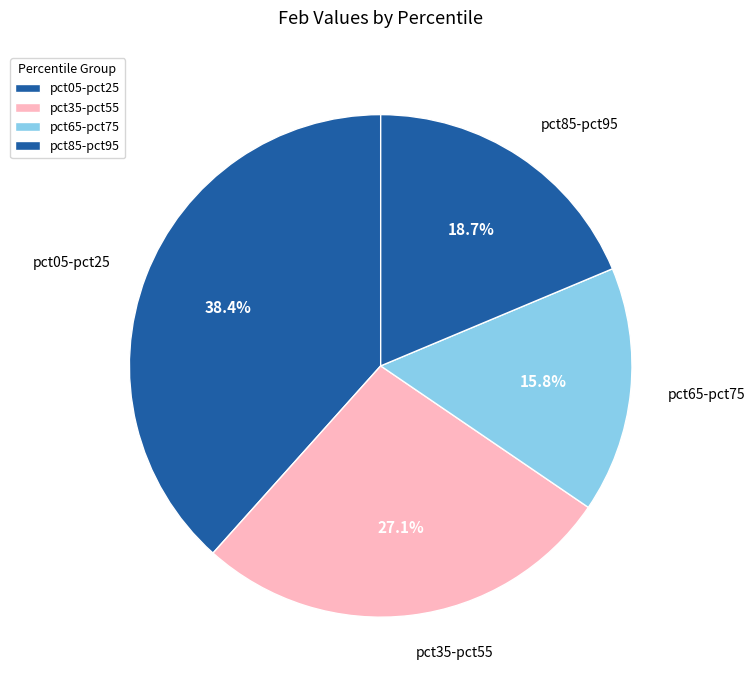

Between pct05-pct25 and pct35-pct55, which is larger?

pct05-pct25